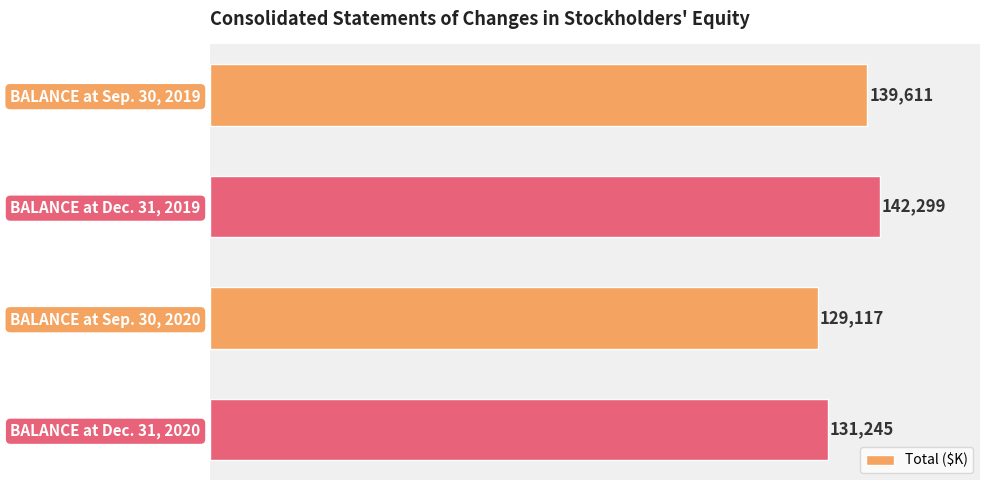

Which has a higher value, BALANCE at Sep. 30, 2019 or BALANCE at Dec. 31, 2020?

BALANCE at Sep. 30, 2019